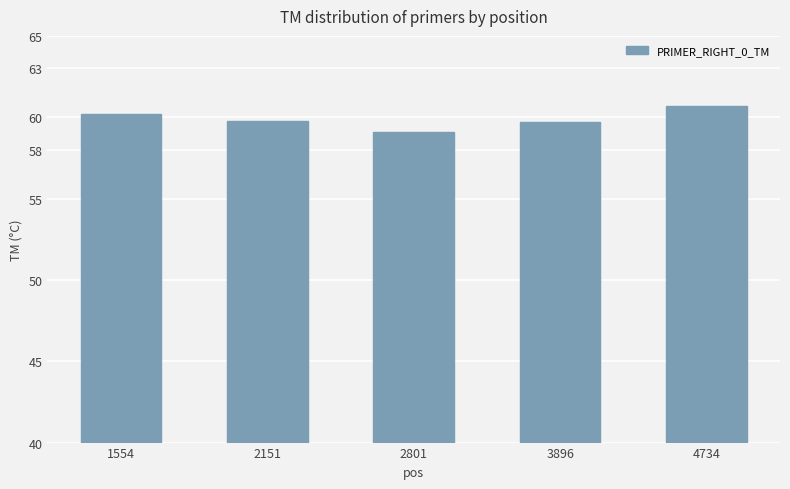

What is the sum of the values at 4734 and 1554?

120.8